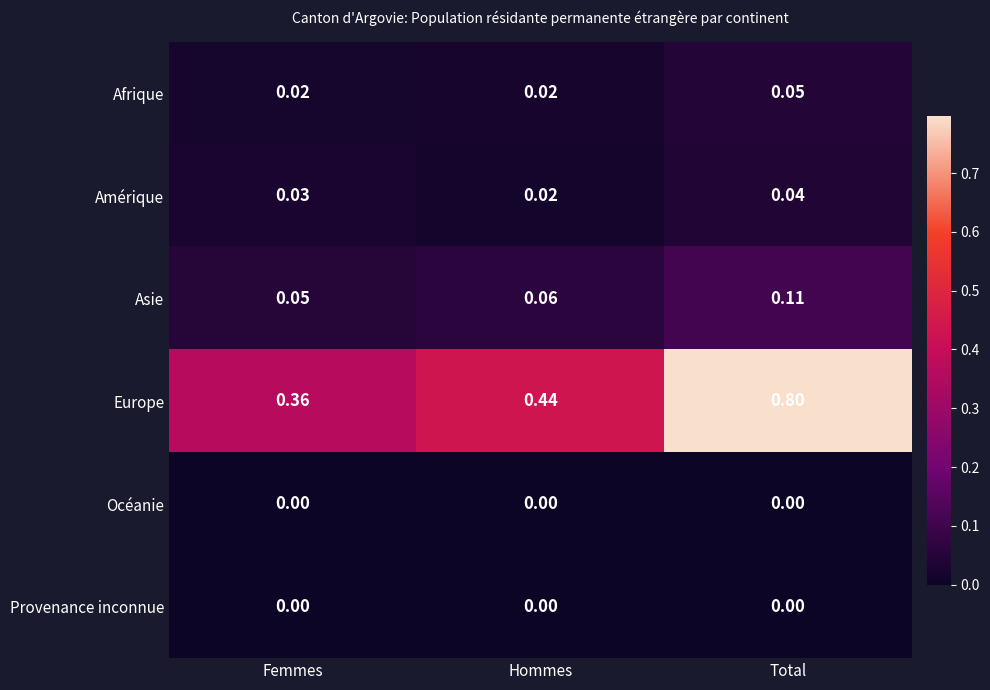

What is the greatest value displayed?

0.8